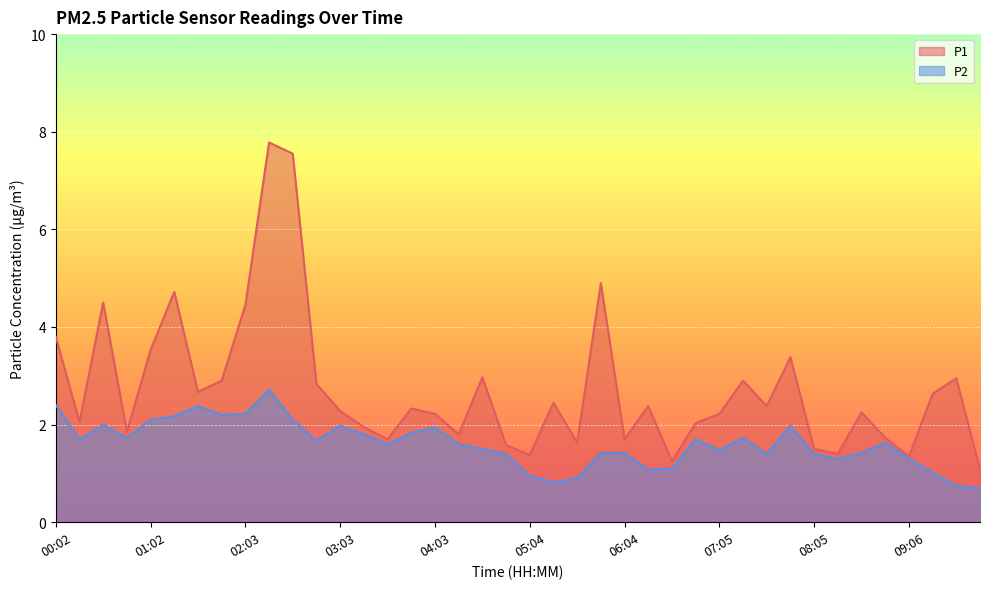

True or false: P2 and P1 cross at least once.

False